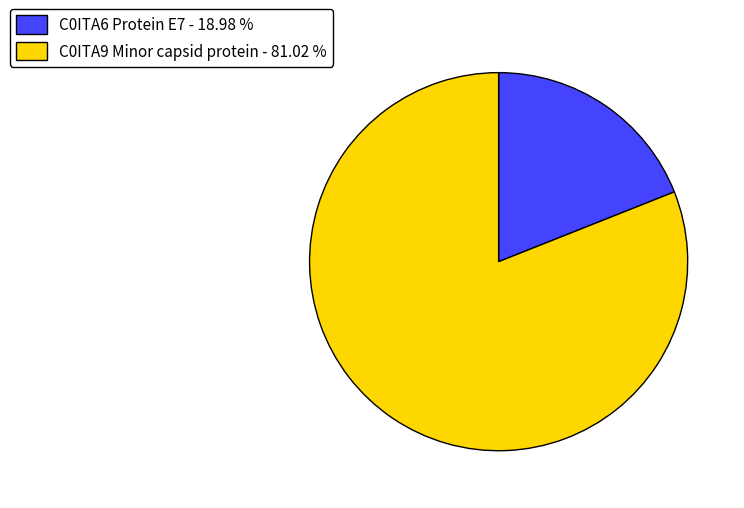

Between C0ITA6 Protein E7 - 18.98 % and C0ITA9 Minor capsid protein - 81.02 %, which is larger?

C0ITA9 Minor capsid protein - 81.02 %